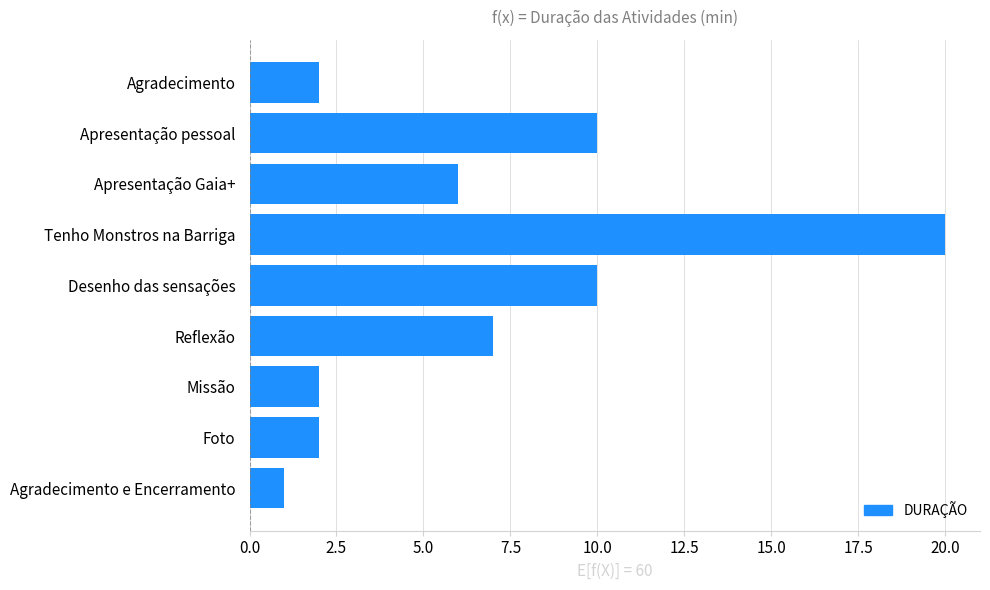

What position from the bottom is Apresentação pessoal?

8